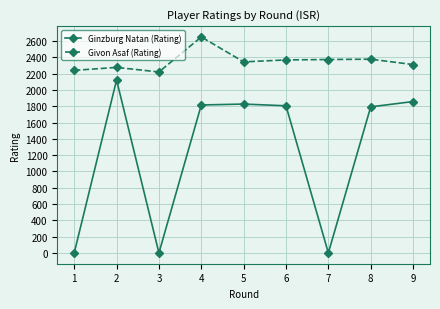

What is the value of the Givon Asaf (Rating) point at the 6th from the left?

2369